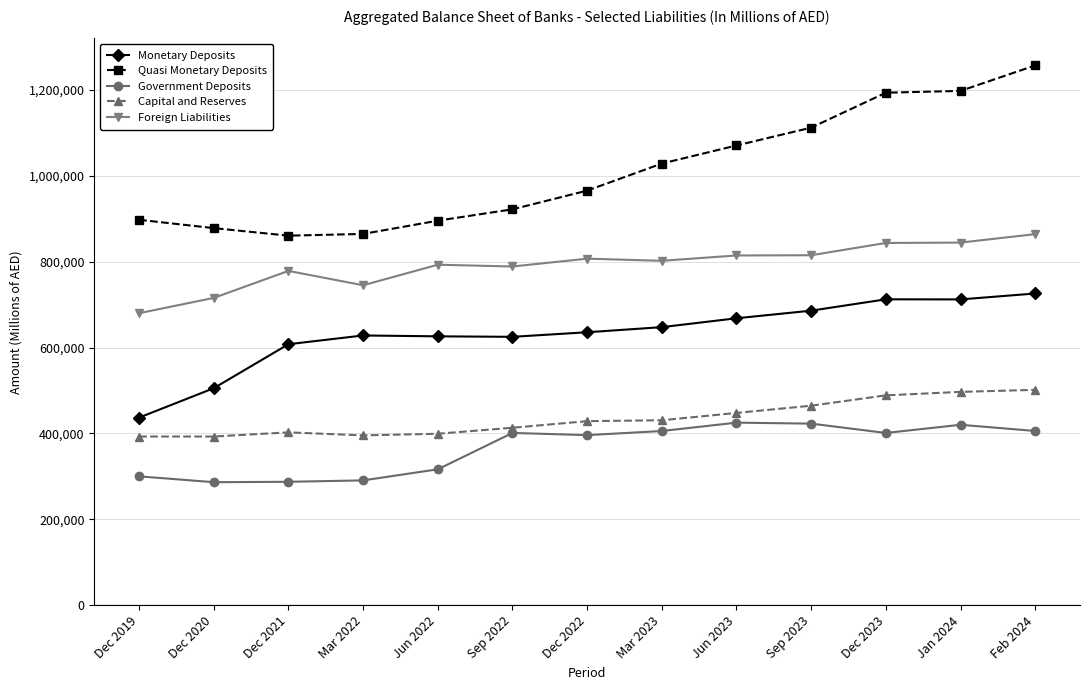

True or false: Foreign Liabilities and Quasi Monetary Deposits intersect in this chart.

False